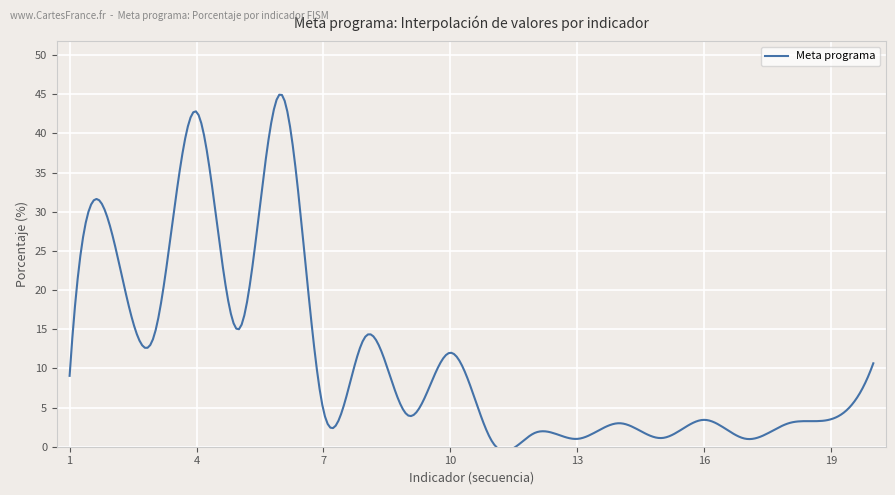

How many points are lower than both their immediate neighbors (excluding endpoints)?

8